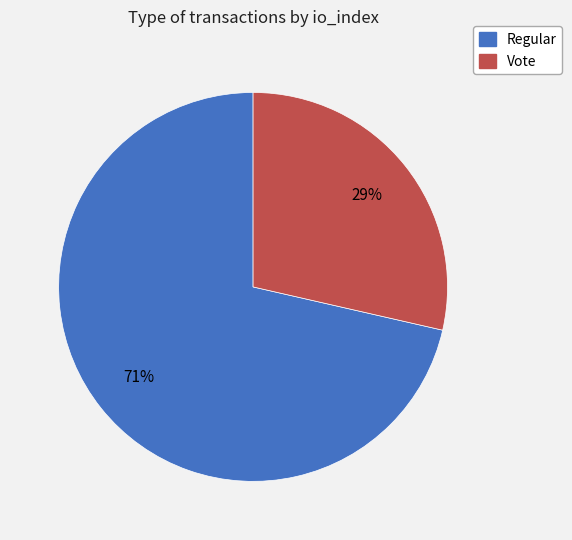

Which category has the biggest portion of the pie?

Regular